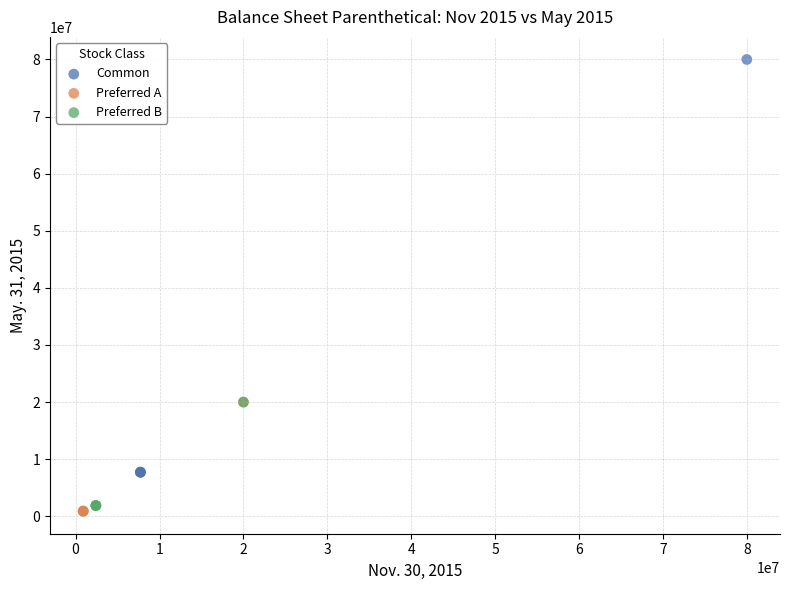

Which series contains the lowest Y value?

Preferred A